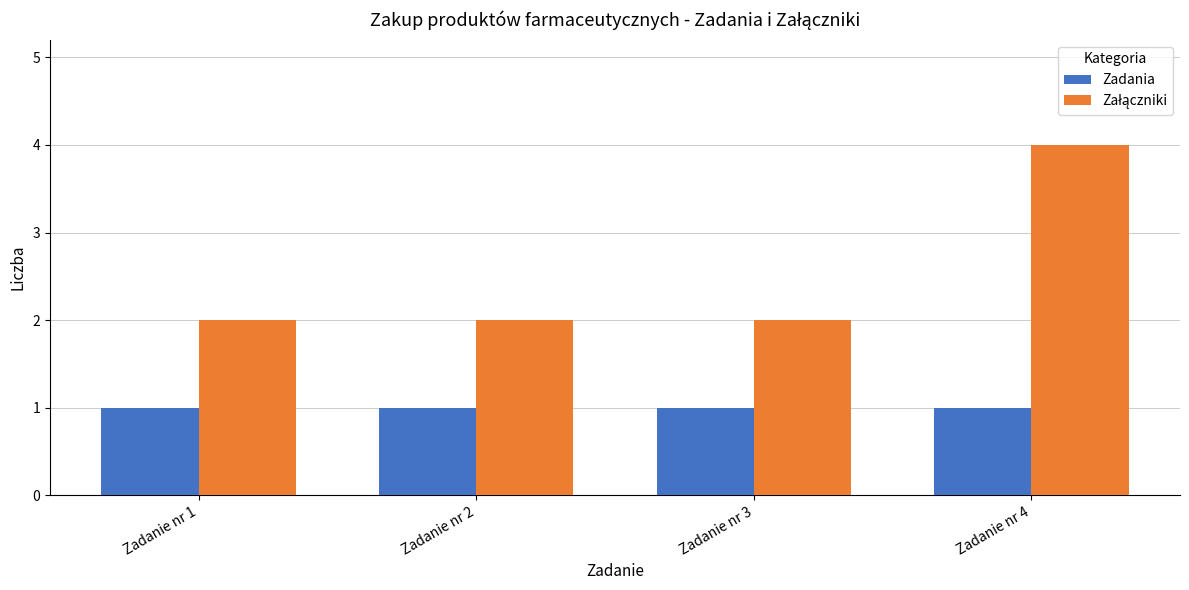

What is the total value across all series at Zadanie nr 3?

3